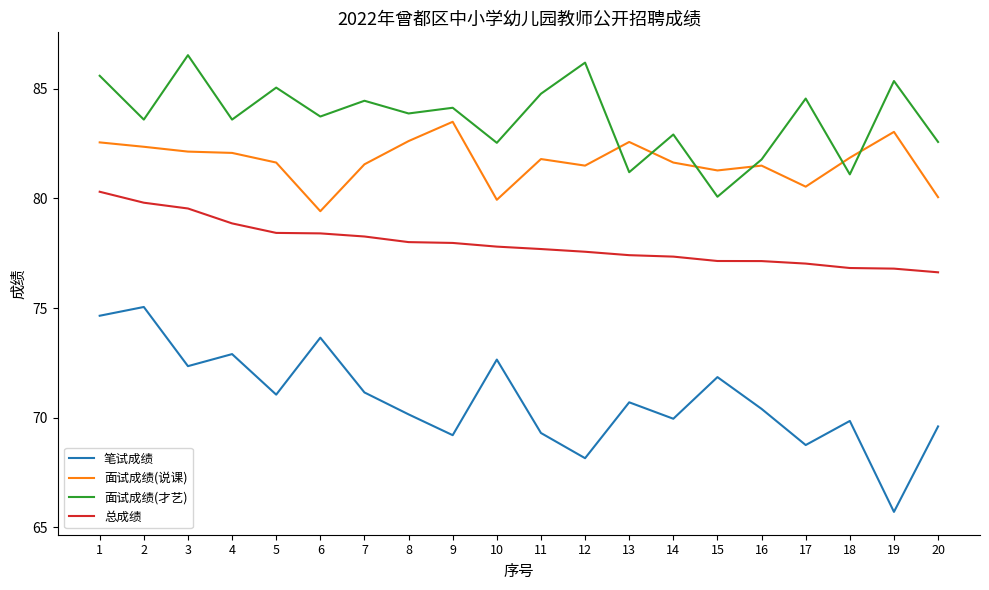

Which series has the largest range (max minus min)?

笔试成绩